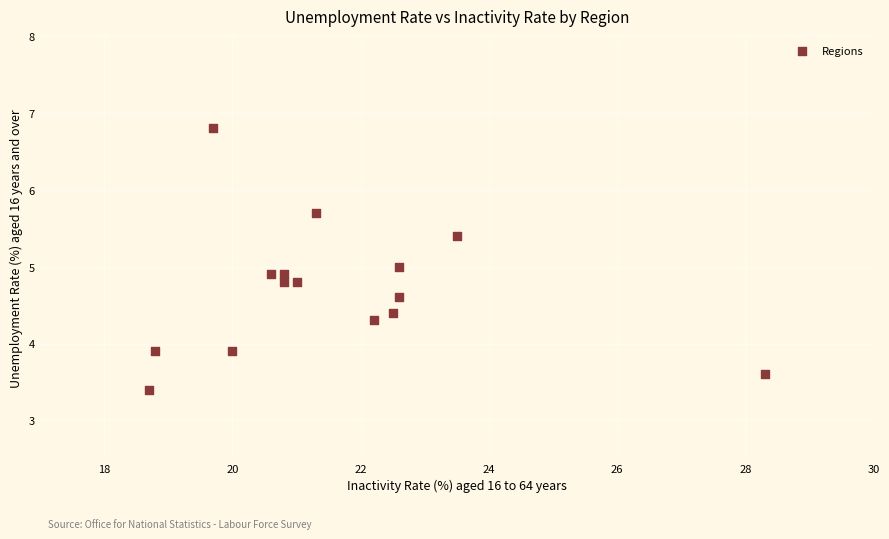

What is the range of Y values (max minus min)?

3.4